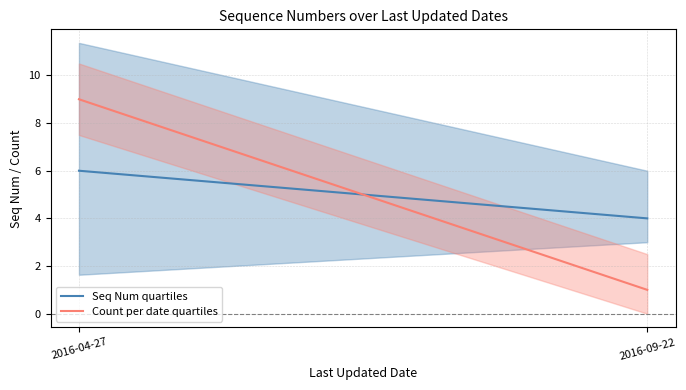

What is the sum of the Seq Num quartiles values at 2016-04-27 and 2016-09-22?

10